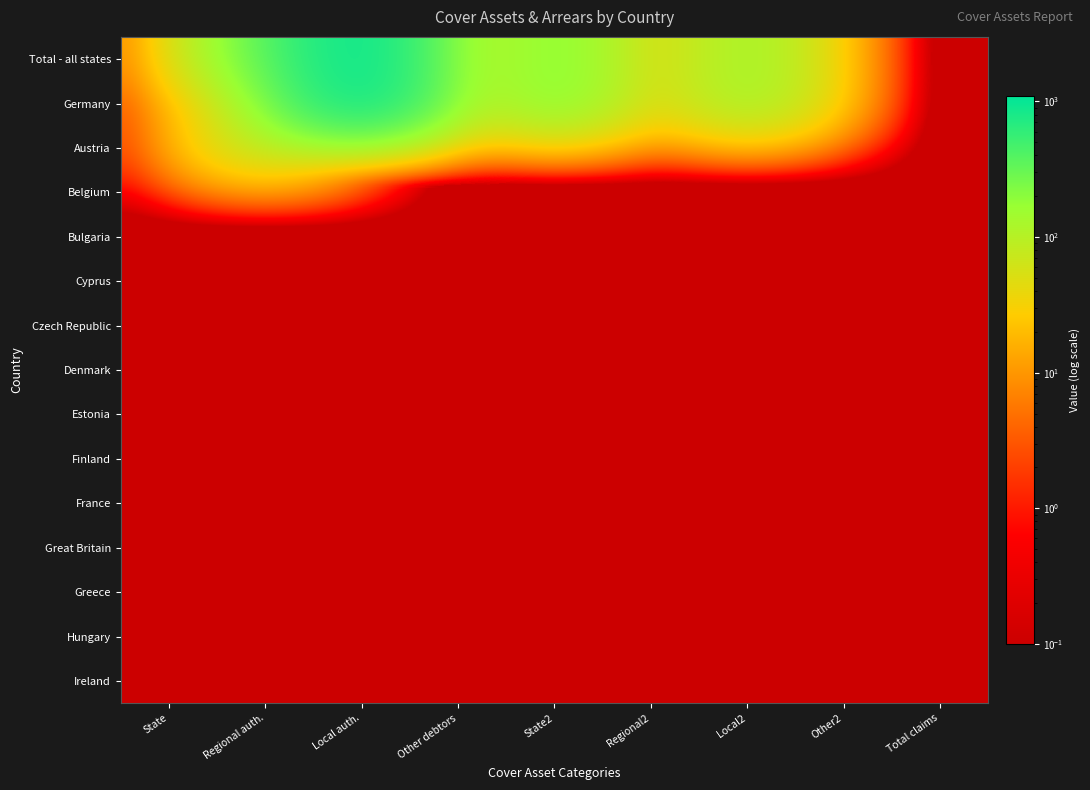

At how many categories does at least one series exceed 760?

1